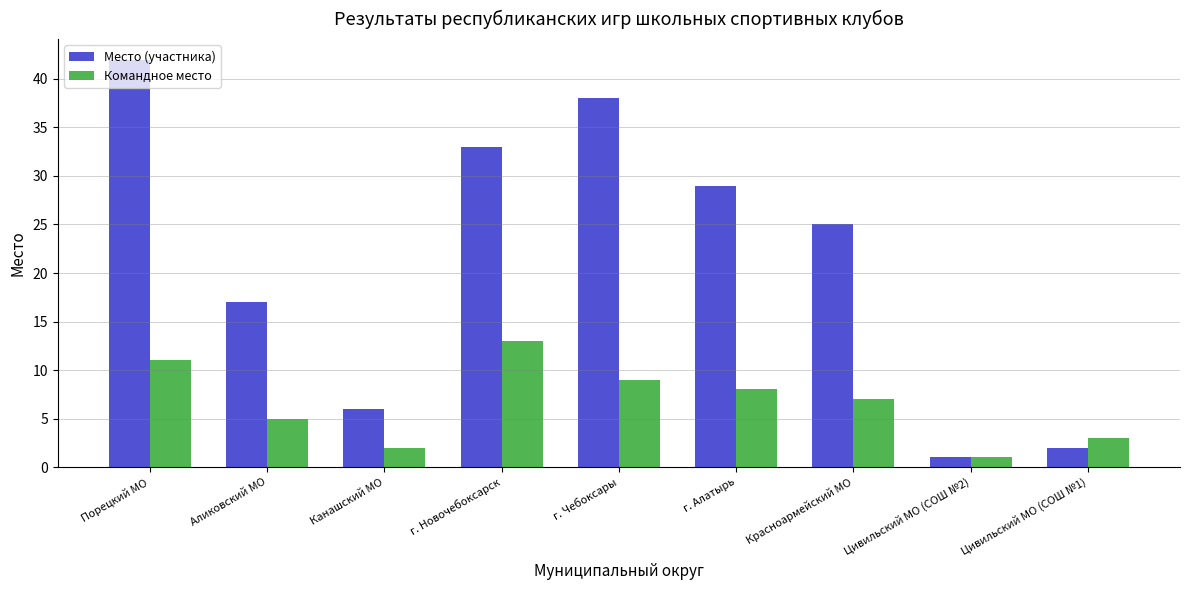

What is the minimum value shown in the chart?

1